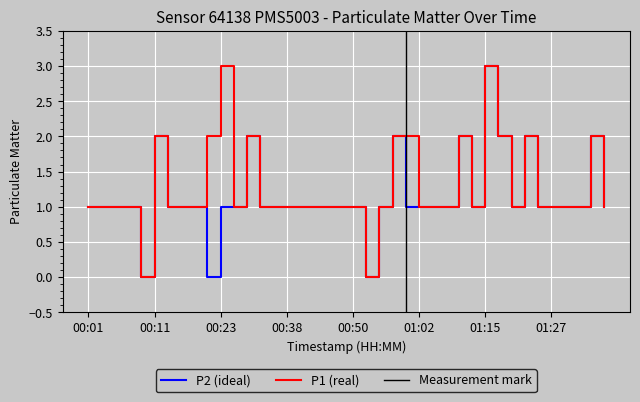

In P1, how many points are lower than both neighbors (excluding endpoints)?

5